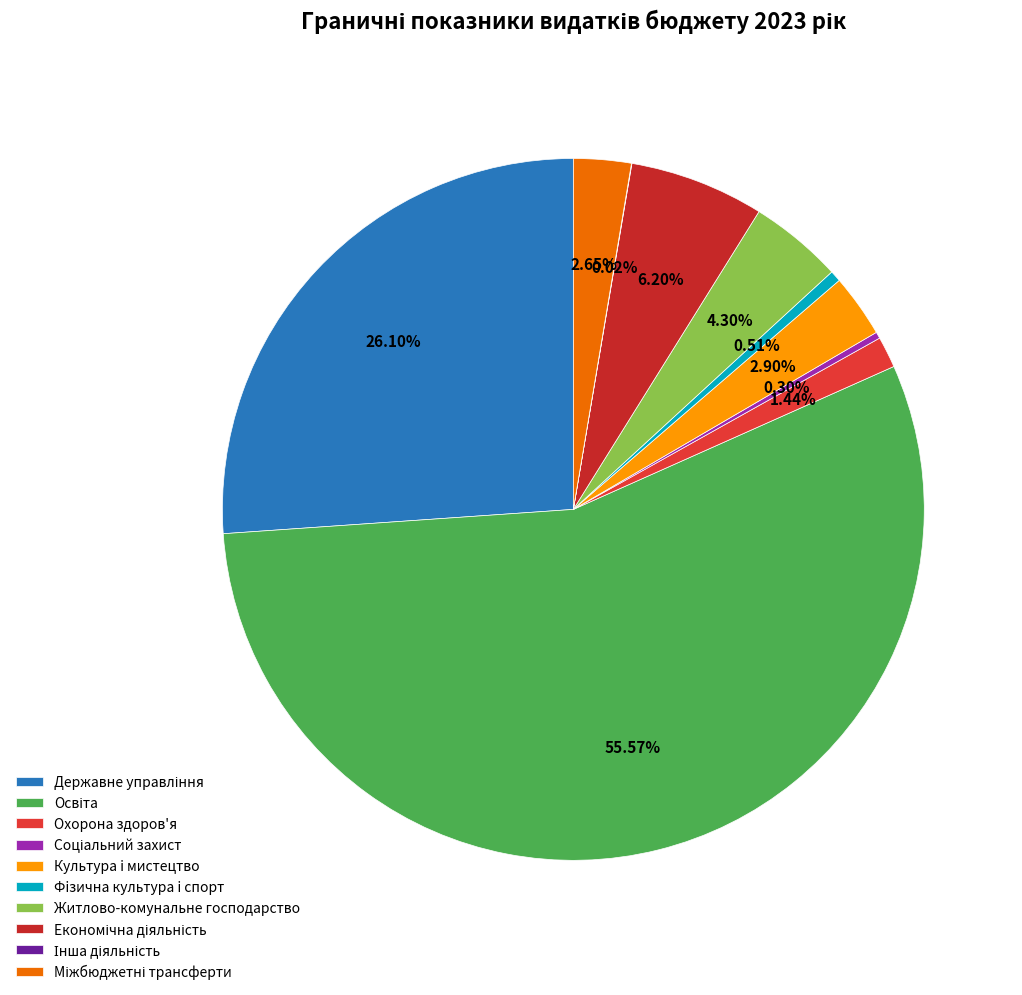

To the nearest percent, what portion does Міжбюджетні трансферти represent?

3%